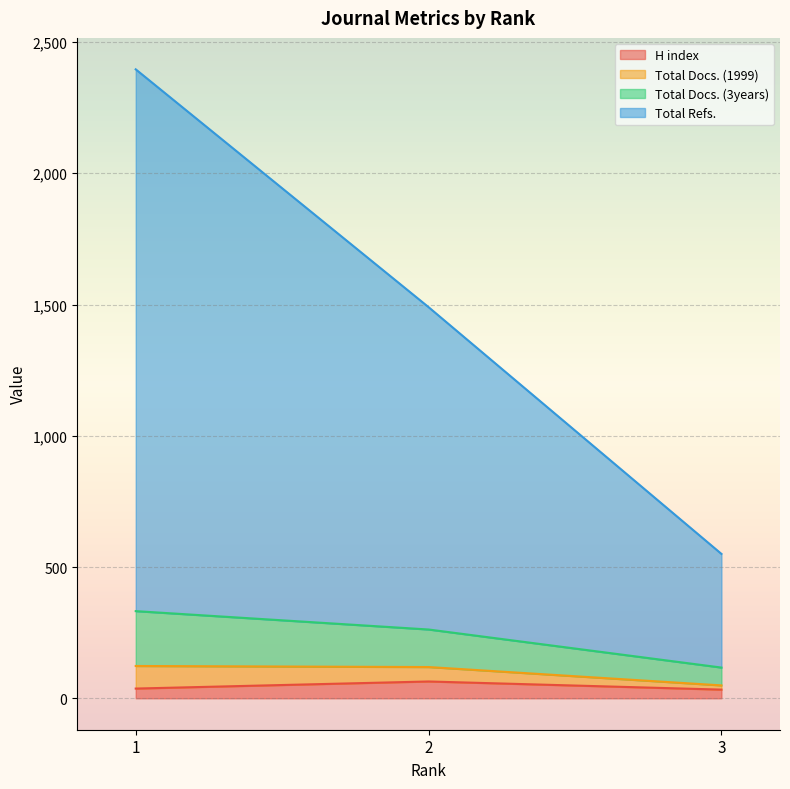

Does the chart display data point markers on the line(s)?

No